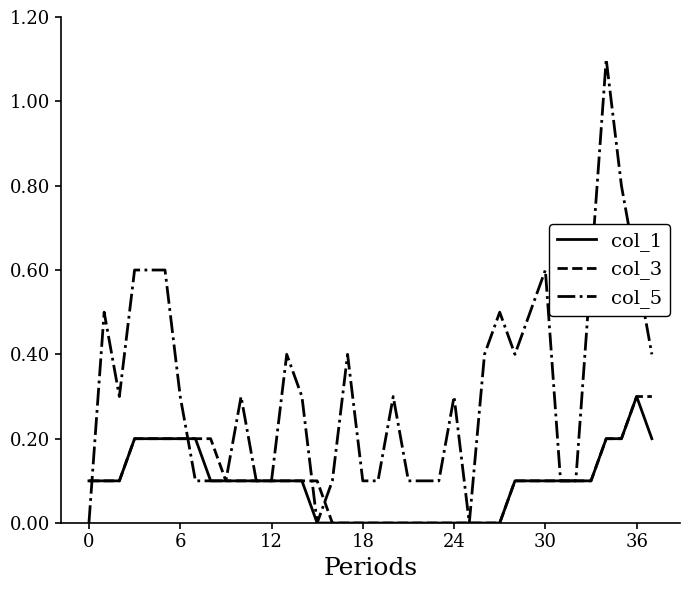

What are all the series names shown in the legend?

col_1, col_3, col_5